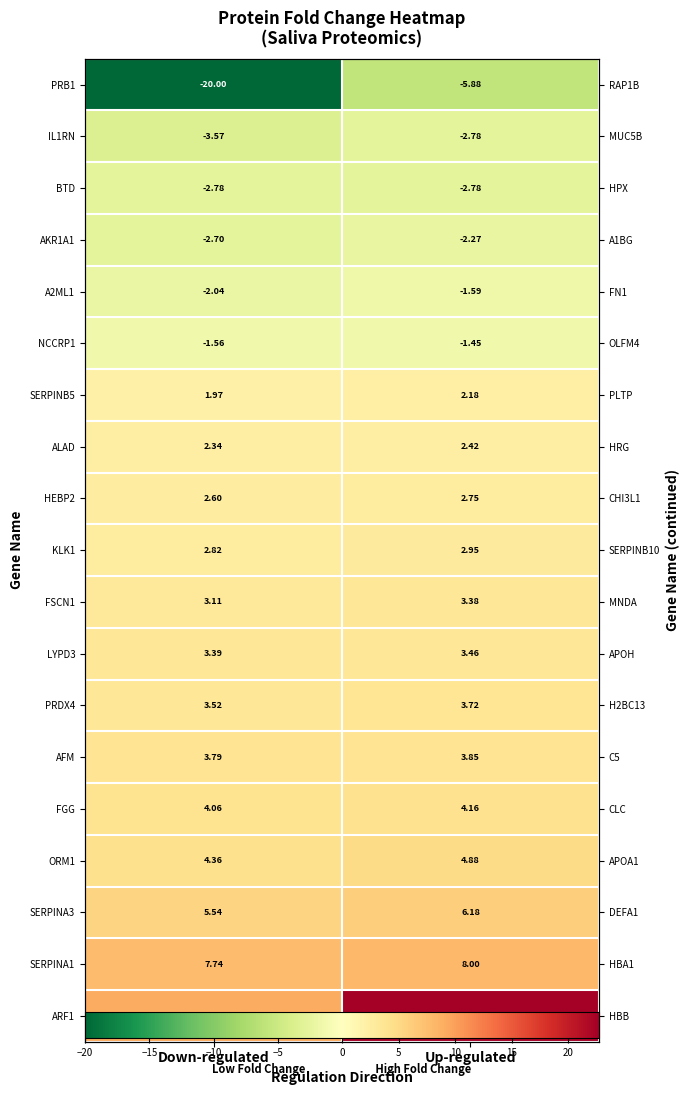

What is the sum of all SERPINB5 values?

4.2